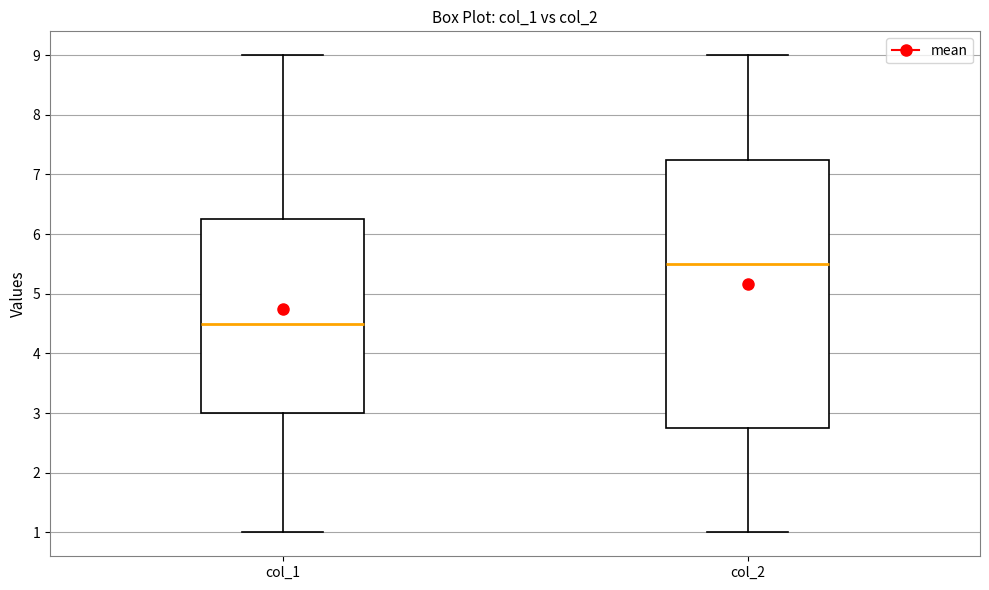

Which box's median line is the highest?

col_2